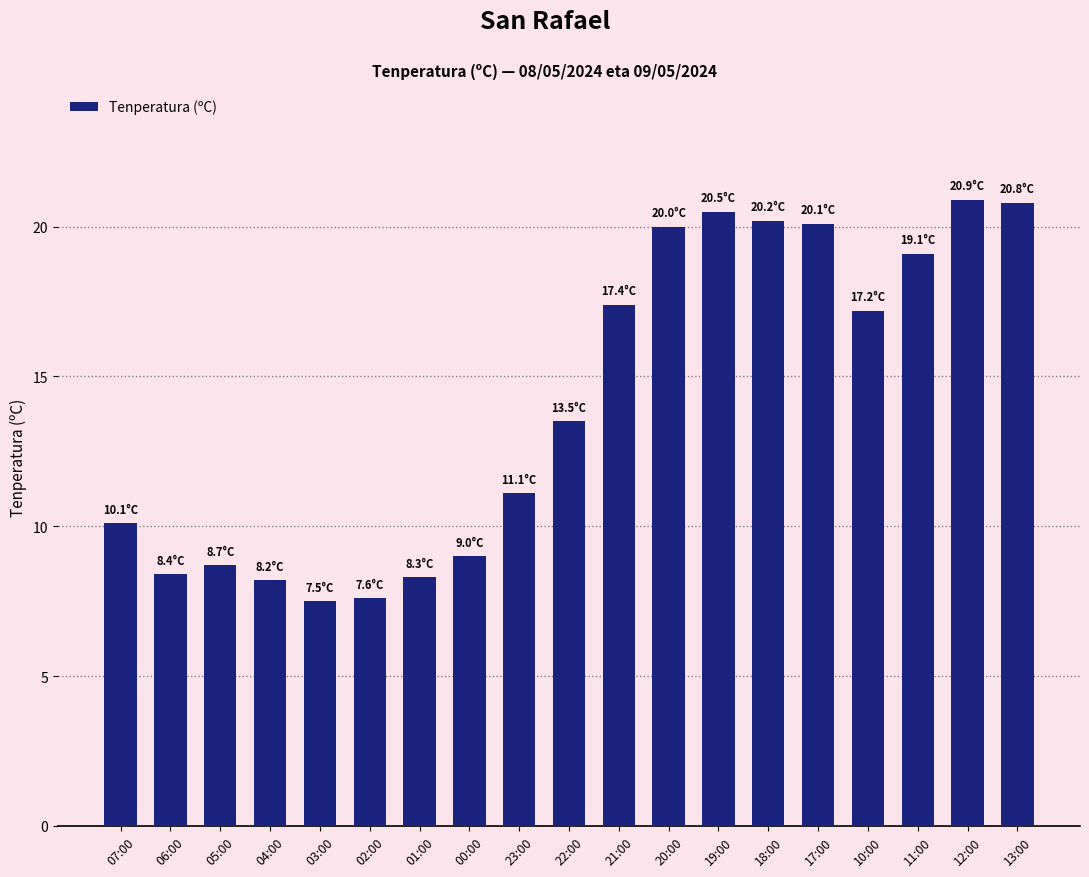

What is the label of the 9th bar from the left?

23:00